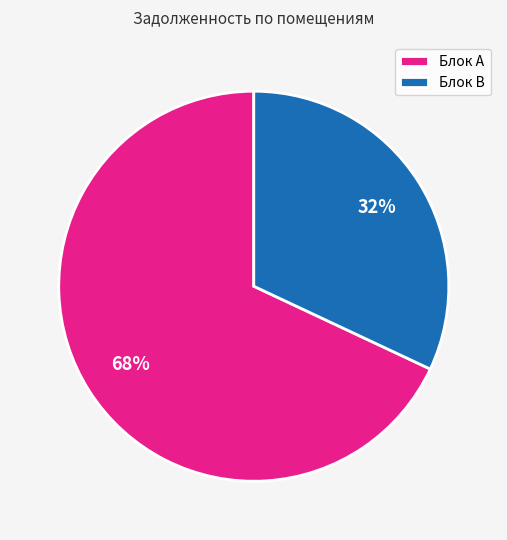

Which slice is the largest?

Блок A